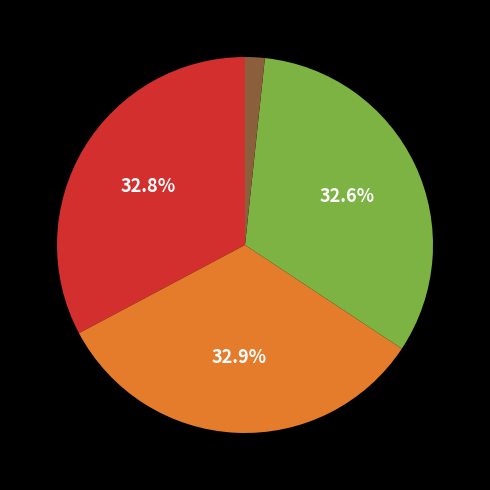

Is there a majority slice in this chart?

No